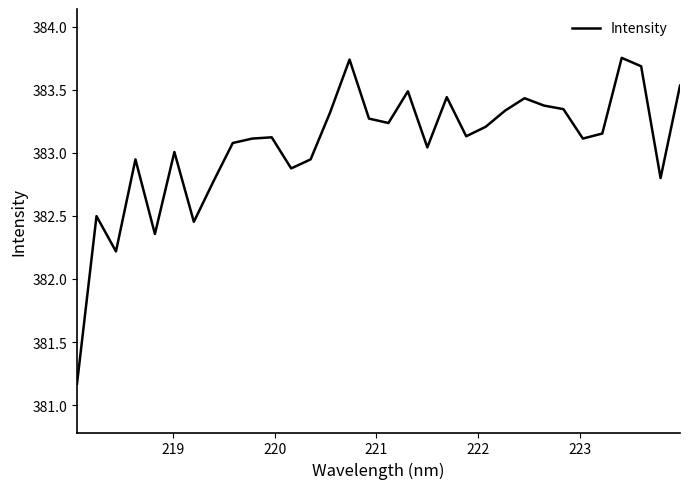

What is the minimum value shown in the chart?

381.2